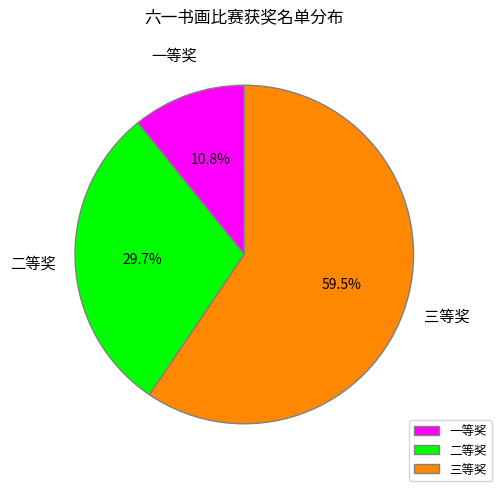

Which has a higher value, 三等奖 or 一等奖?

三等奖